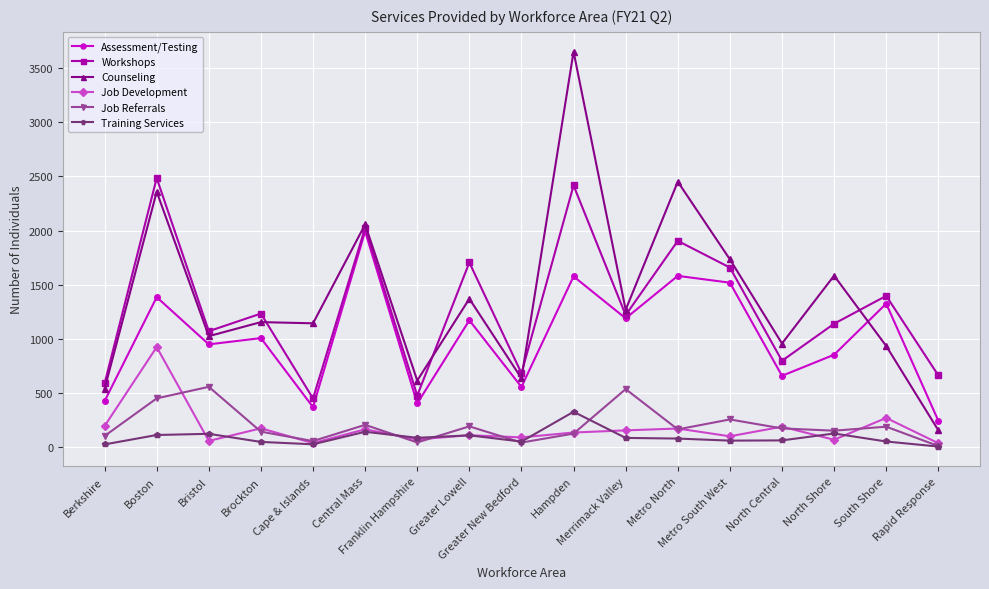

What is the value of the Job Development point at the 1st from the left?

190